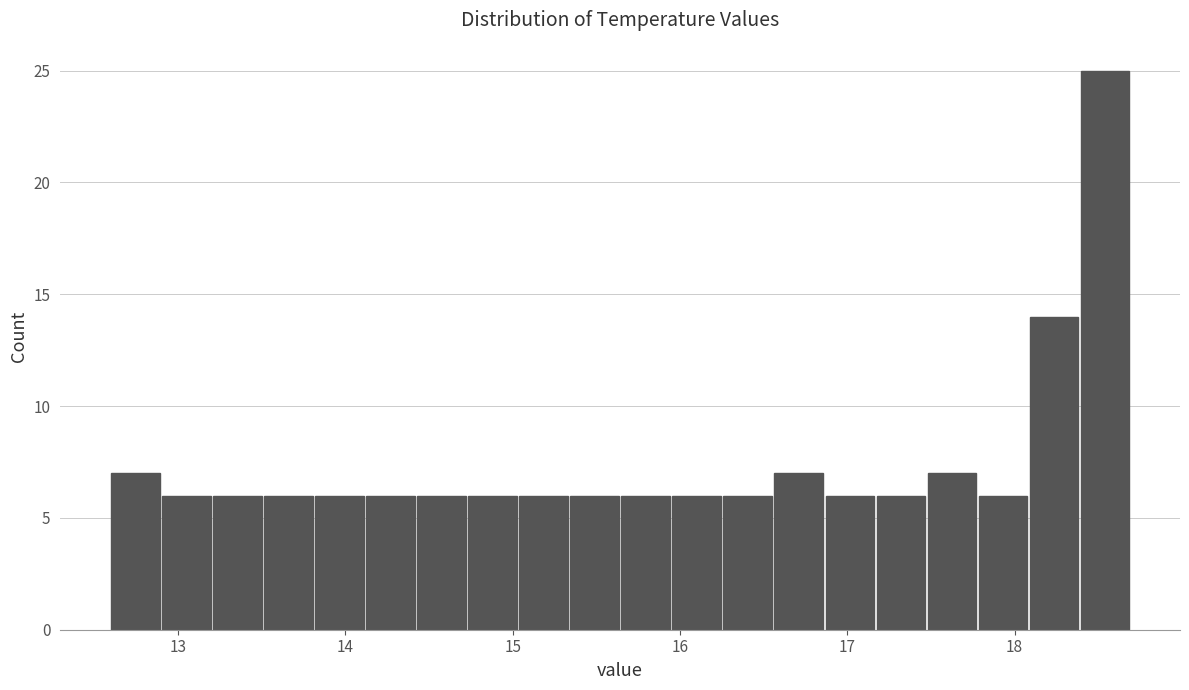

Read against the x-axis, roughly where is the centre of the tallest bar?

18.5